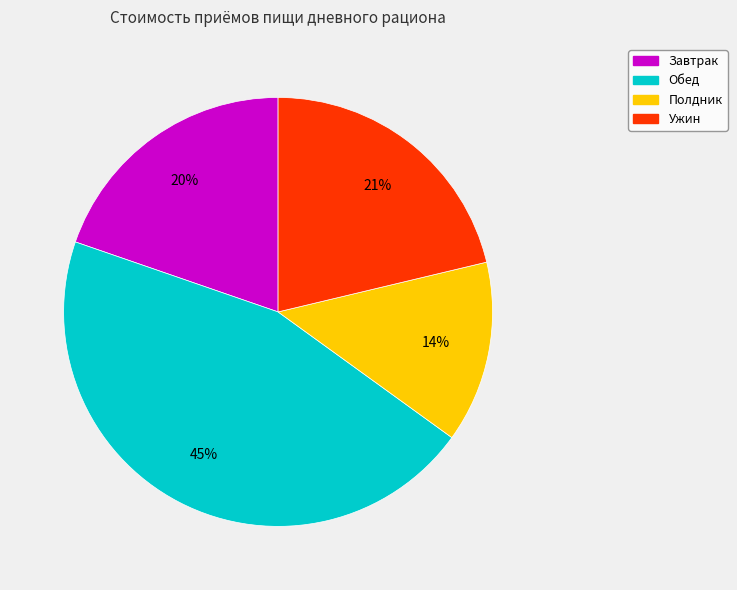

How many segments does this pie chart have?

4